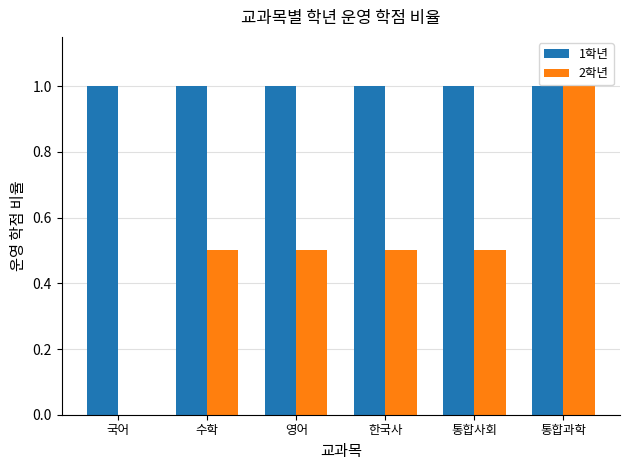

What is the total value across all series at 한국사?

1.5